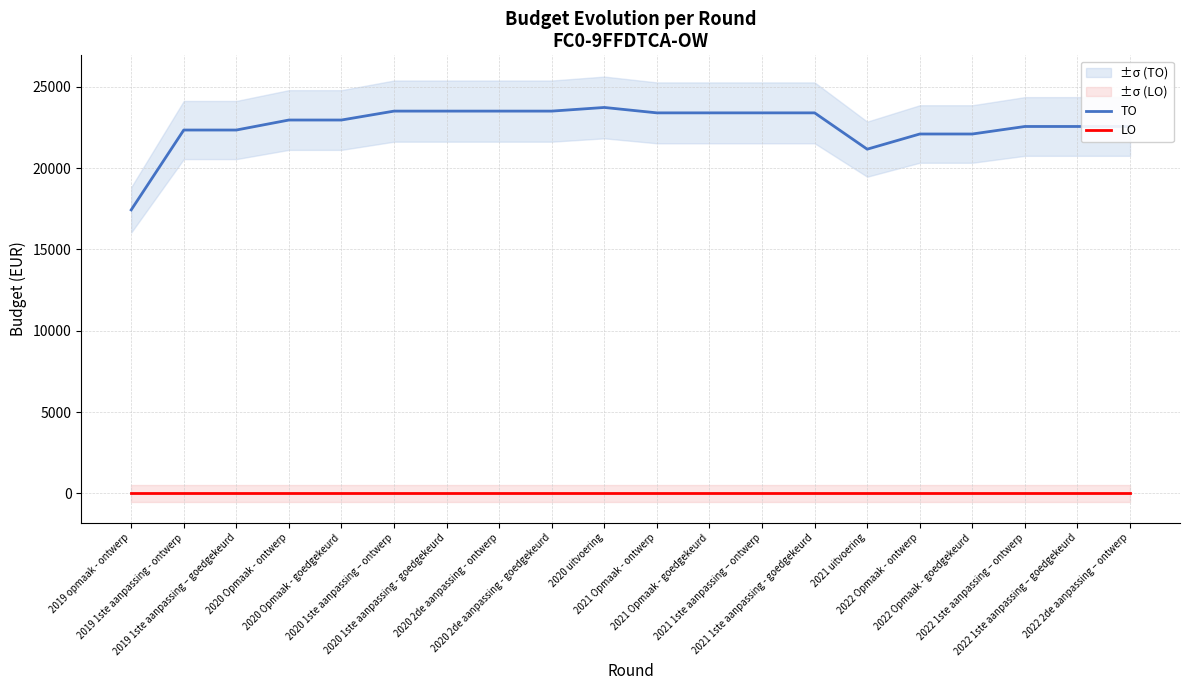

True or false: TO and LO cross at least once.

False